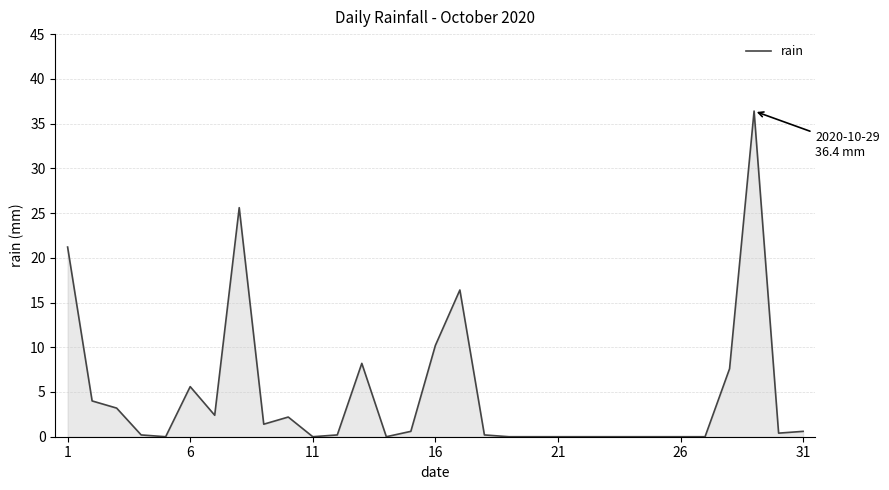

What is the difference between the maximum and minimum values?

36.4